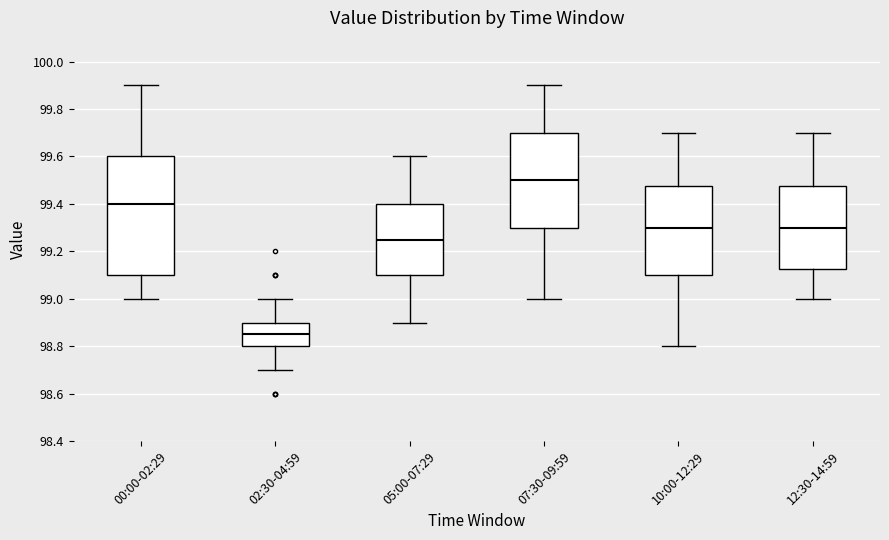

Where does the upper whisker of the box for 07:30-09:59 end on the y-axis? The values are not printed on the chart, so give them approximately, as read against the axis.

99.90